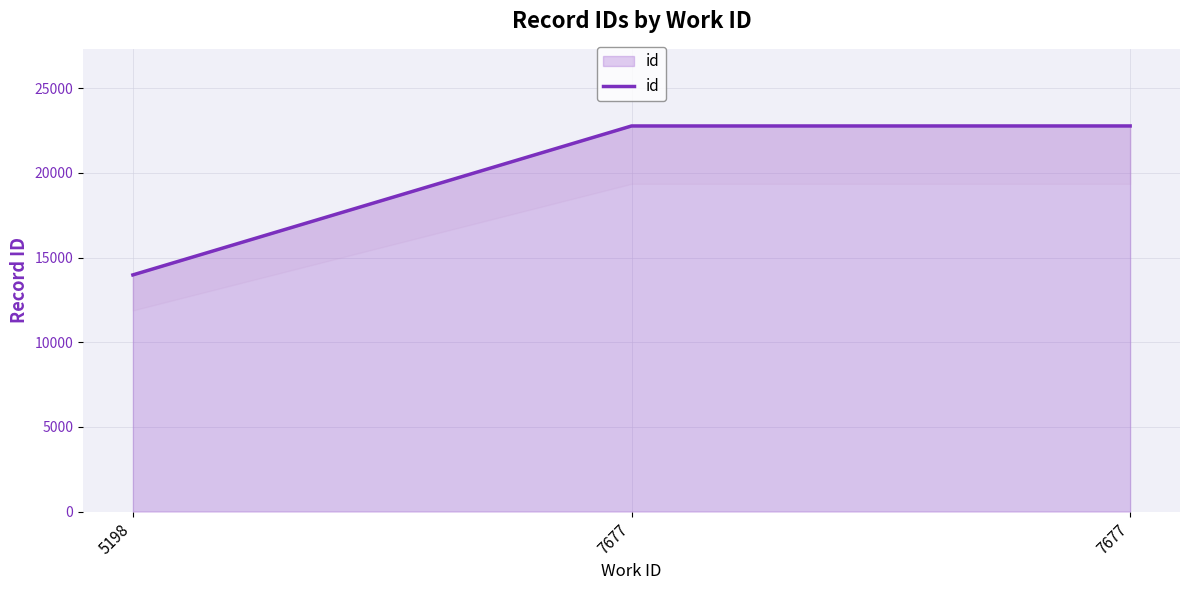

What is the difference between the maximum and minimum values?

8798